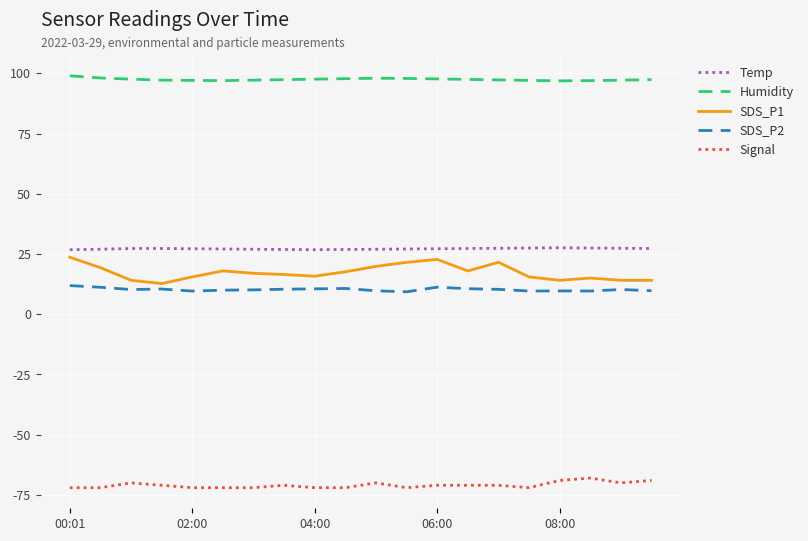

What is the difference between the maximum and minimum values in the Signal series?

4.0